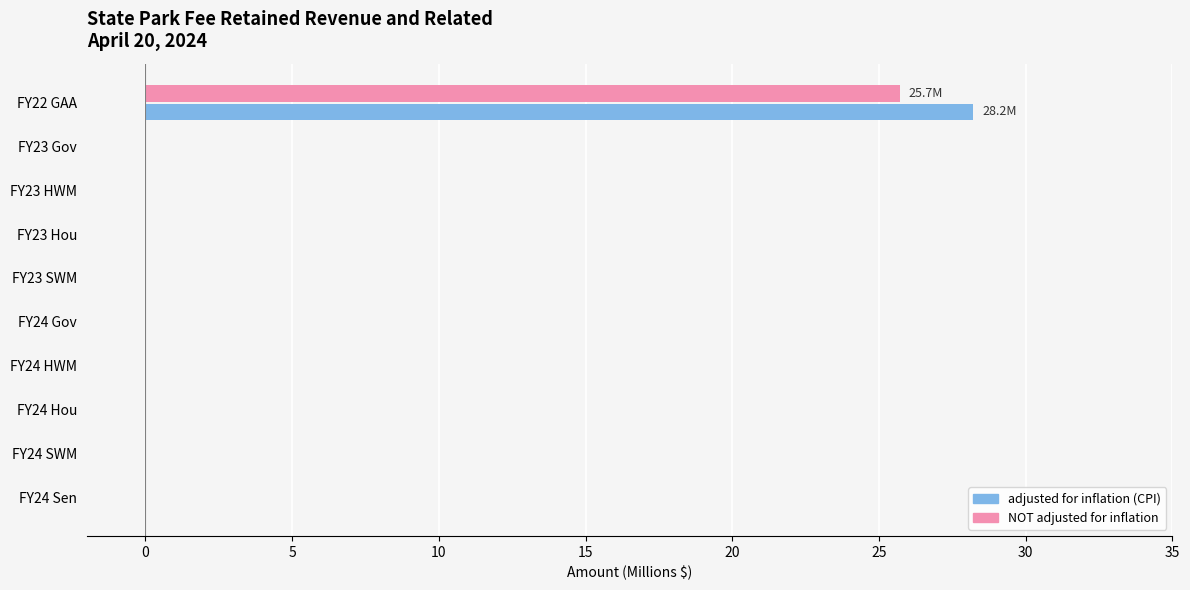

At which category is the sum across all series the highest?

FY22 GAA